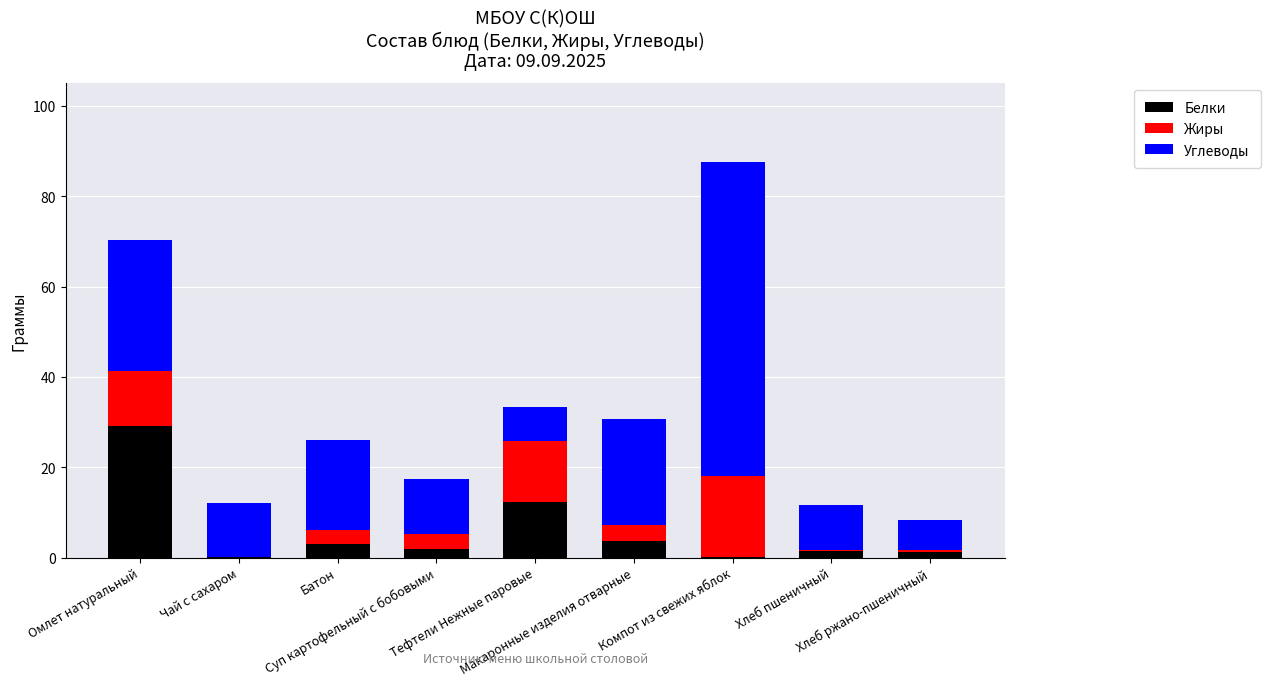

What is the maximum value for Белки?

29.2